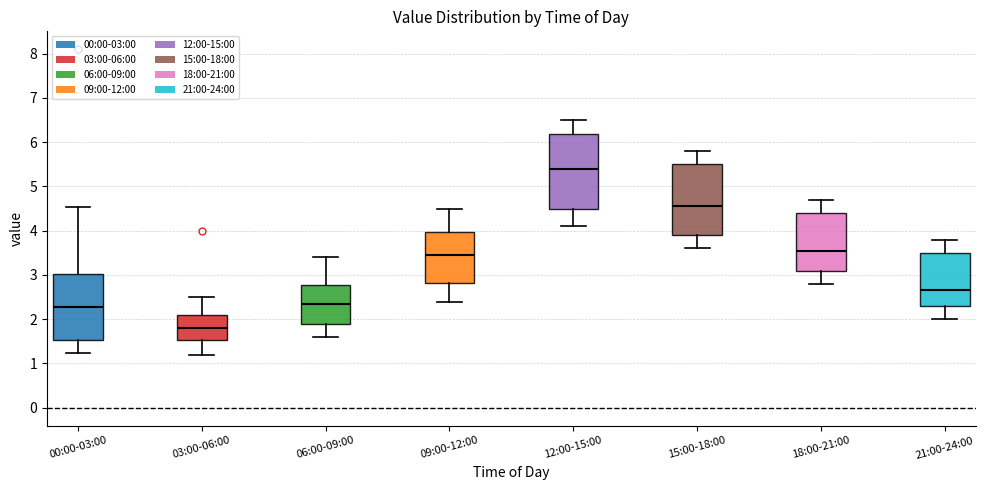

Where does the lower whisker of the box for 21:00-24:00 end on the y-axis? The values are not printed on the chart, so give them approximately, as read against the axis.

2.0